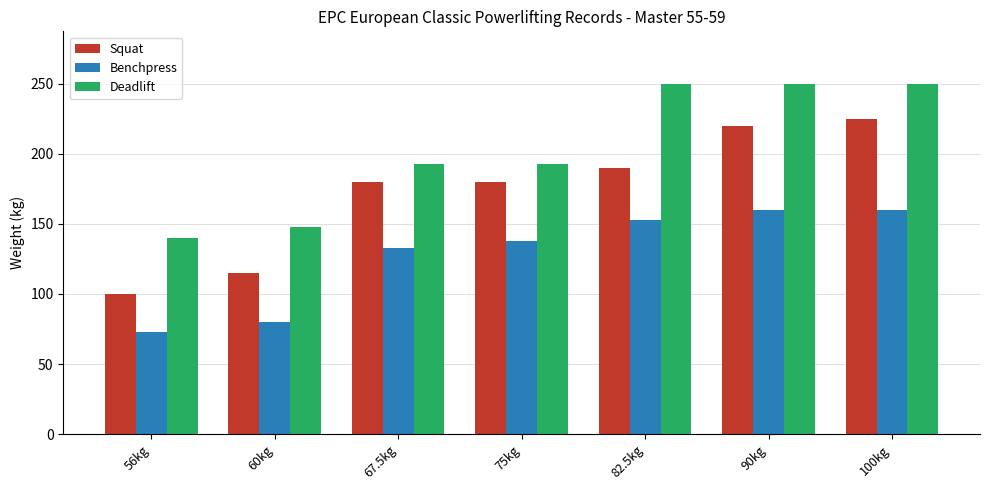

What is the sum of the Squat values at 82.5kg and 75kg?

370.0